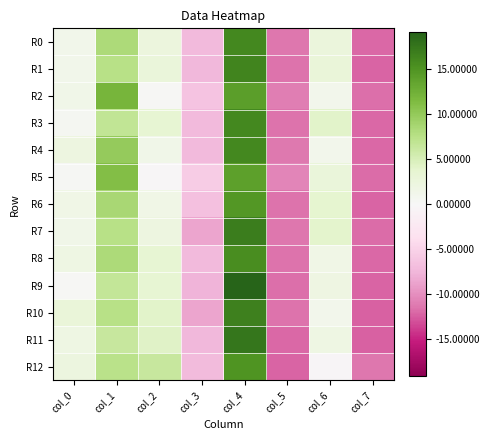

How many data points does each series have?

8